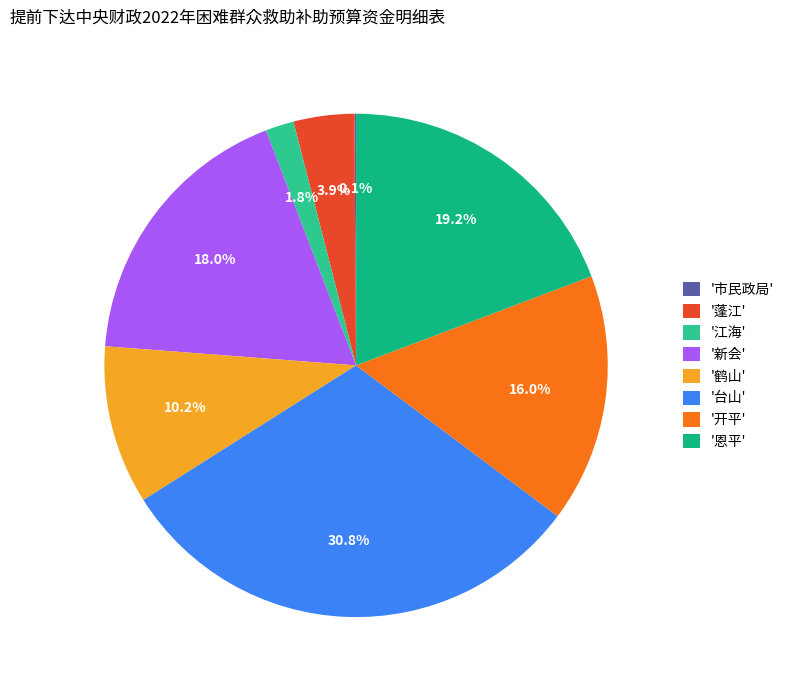

Which slice is the smallest?

市民政局